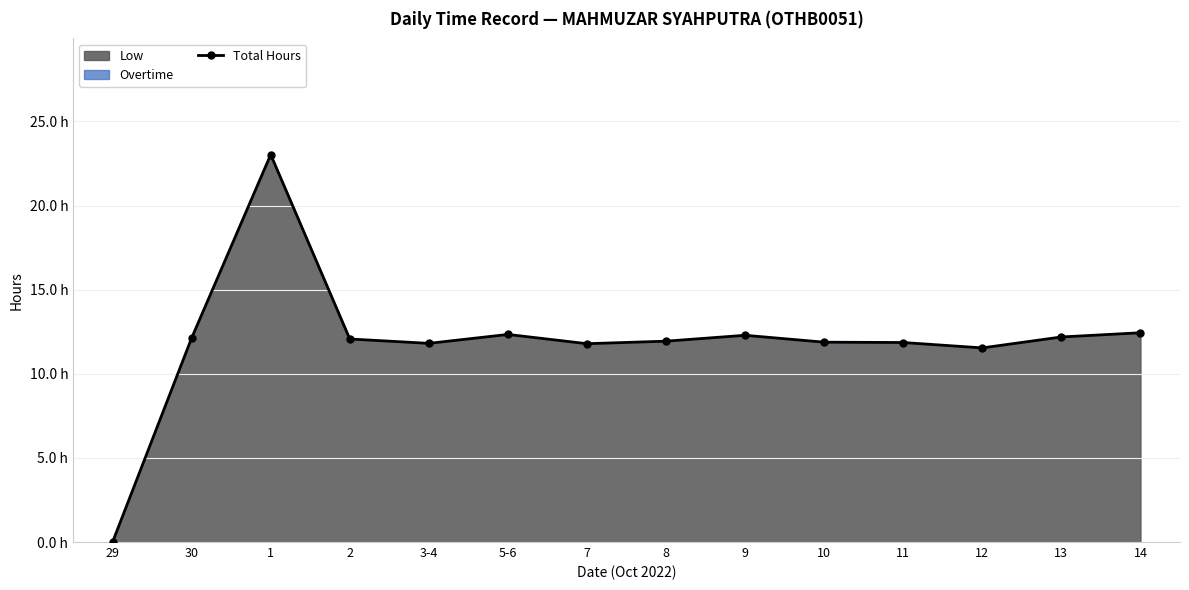

What position from the right is 7?

8